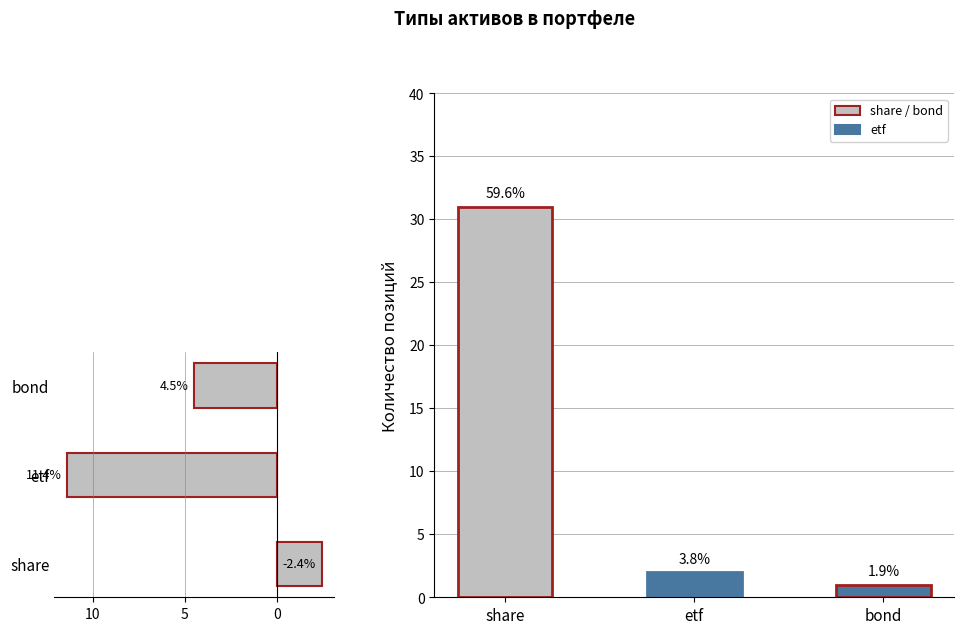

List the series in order of their peak value, highest first.

Количество позиций, Доходность %